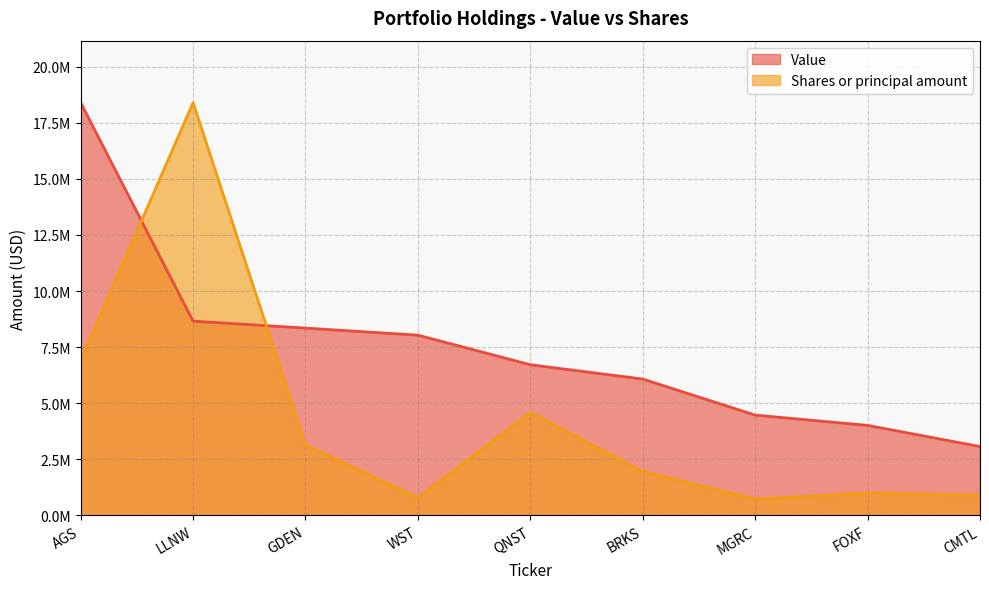

What are all the series names shown in the legend?

Value, Shares or principal amount